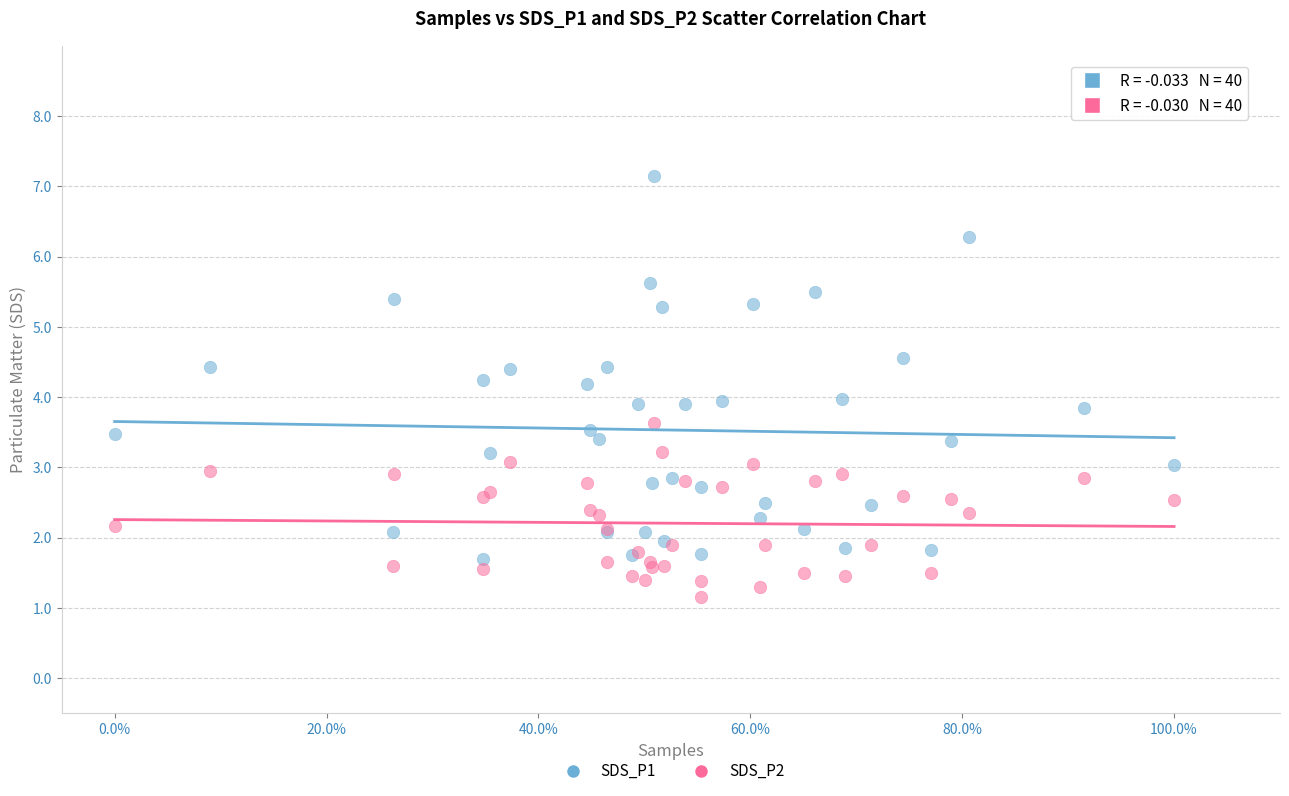

Which series has the largest Y range (max minus min)?

SDS_P1